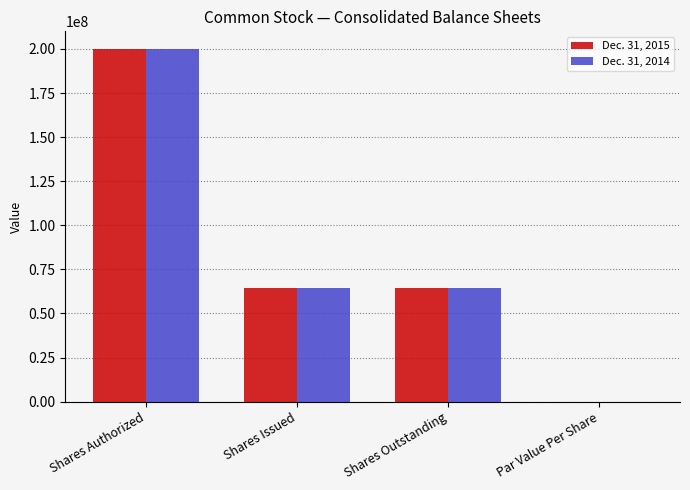

What are all the series names shown in the legend?

Dec. 31, 2015, Dec. 31, 2014